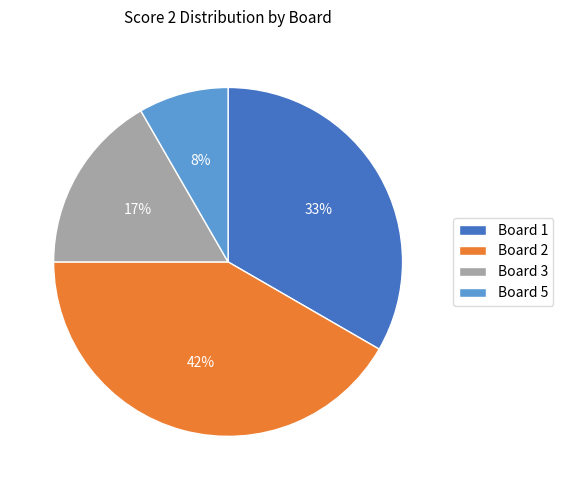

To the nearest percent, what portion does Board 2 represent?

42%